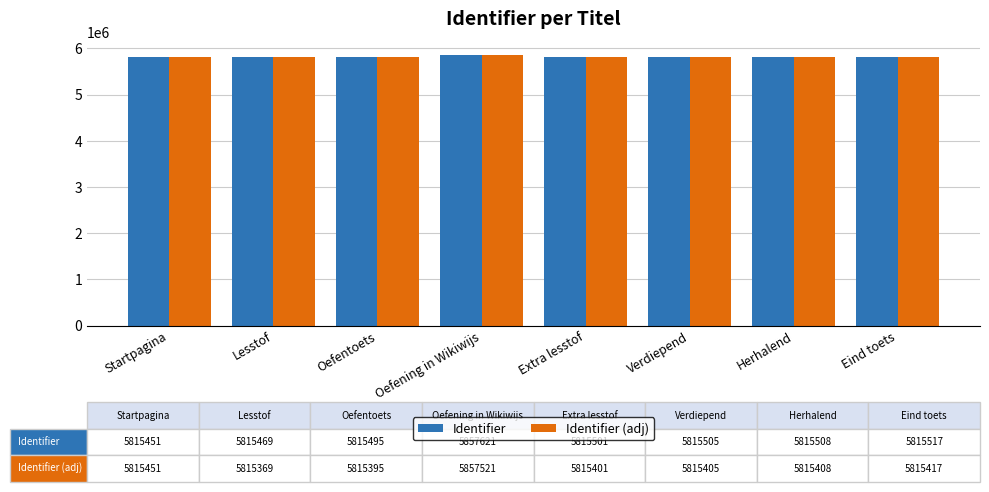

Count the number of data series in this chart.

2